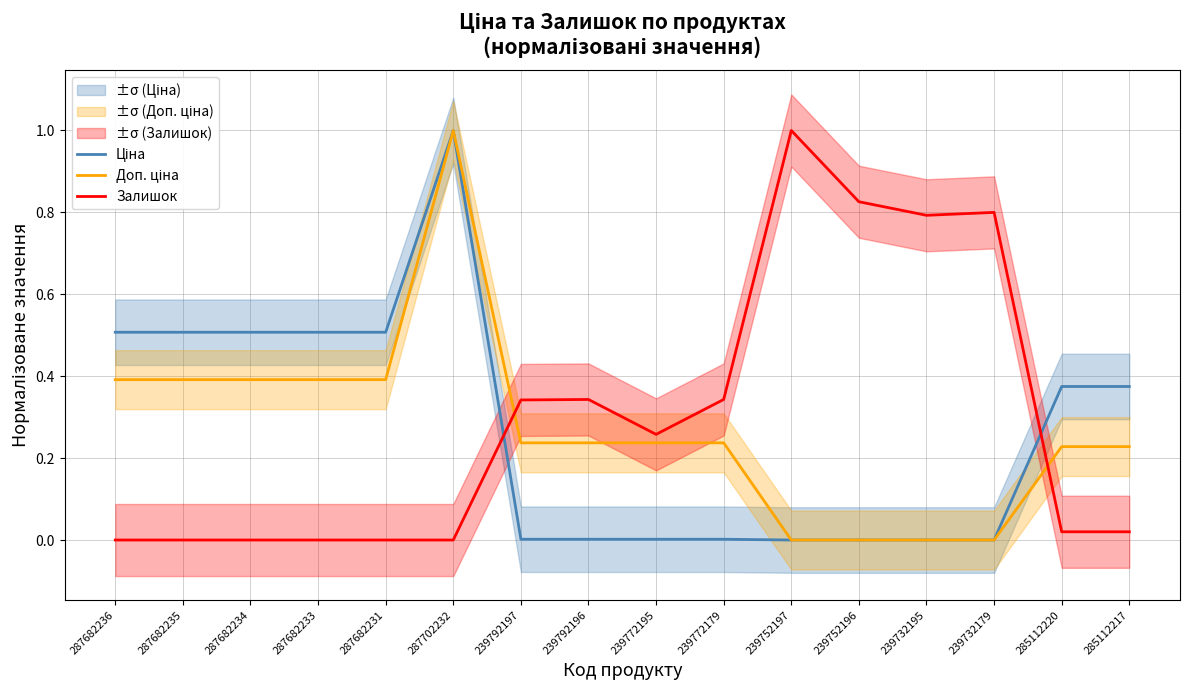

What is the difference between the Залишок values at 287682235 and 239792197?

0.3